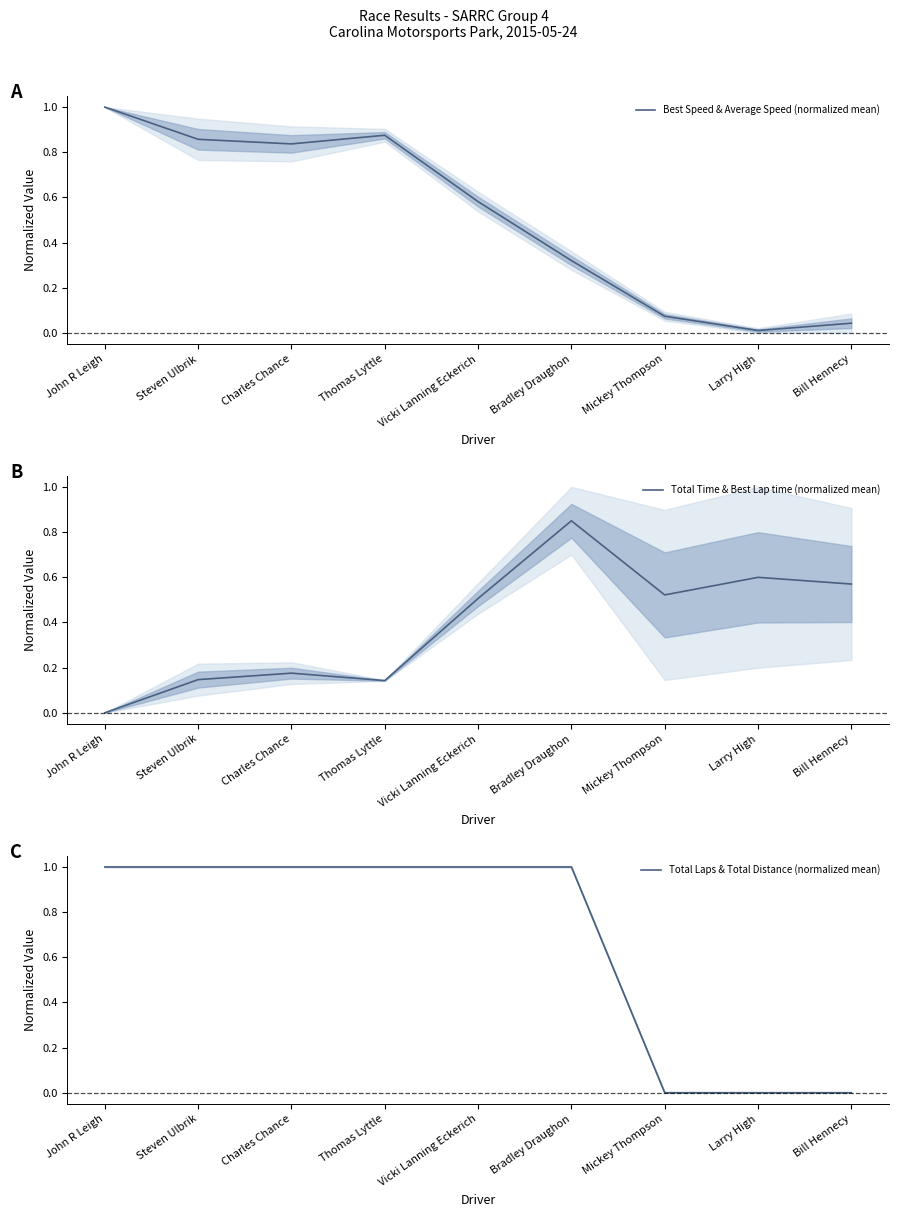

What is the total value across all series at John R Leigh?

2.0